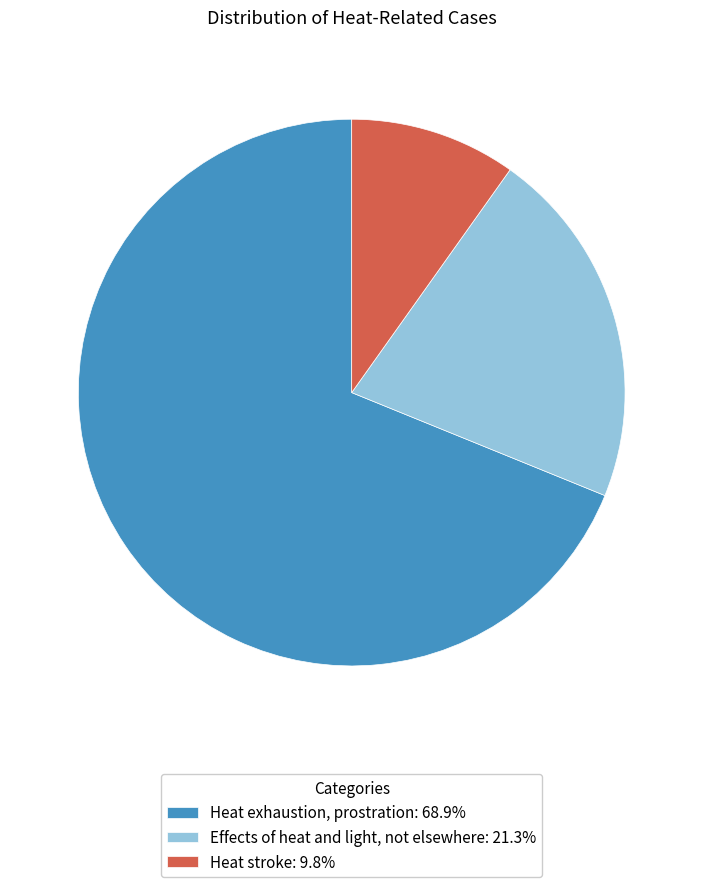

Is Effects of heat and light, not elsewhere: 21.3% the majority of the pie?

No